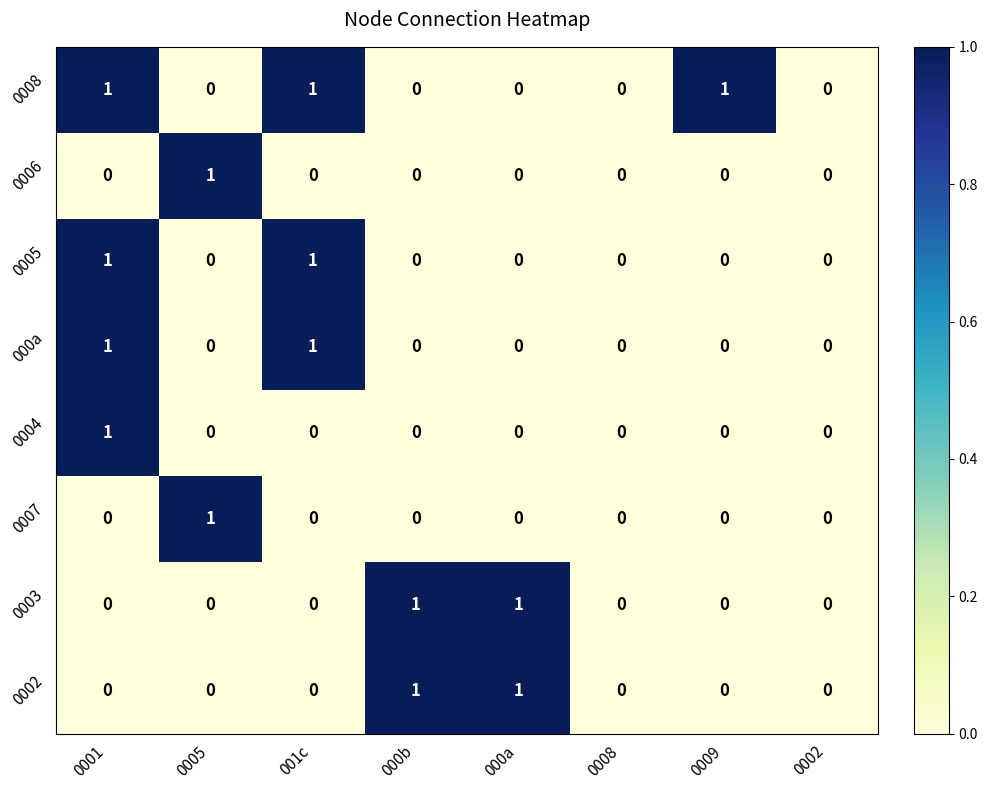

The 0005 series shows 1 at 0001. True or false?

True